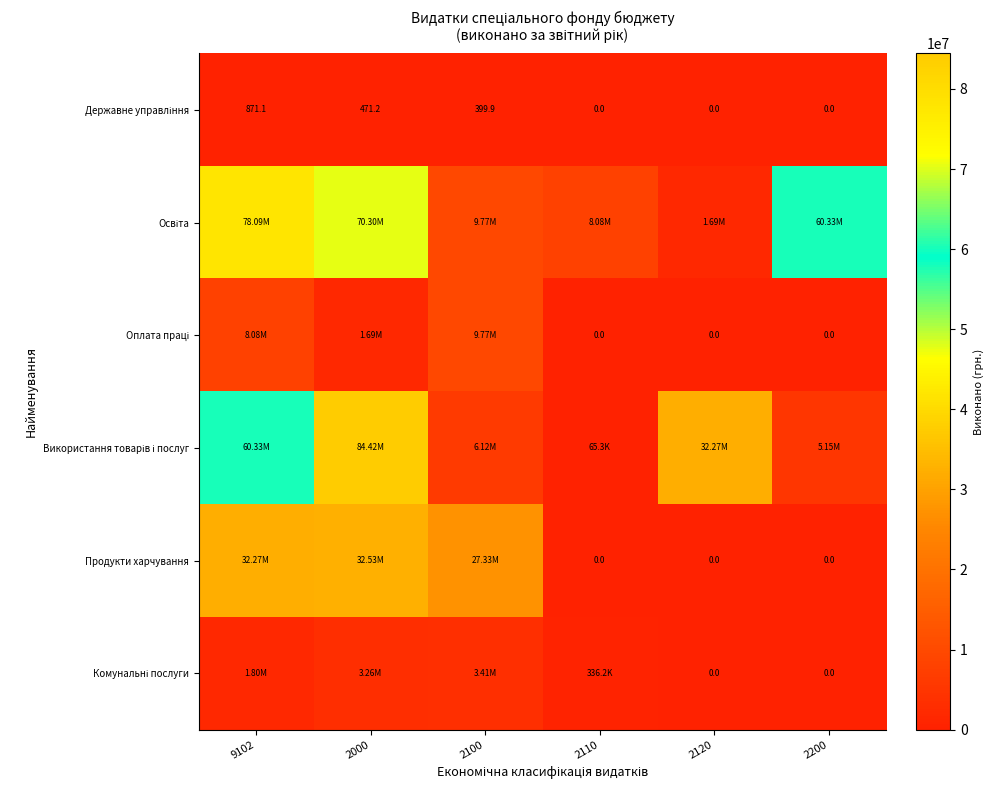

Between 2000 and 2200, which series saw the biggest shift?

Використання товарів і послуг